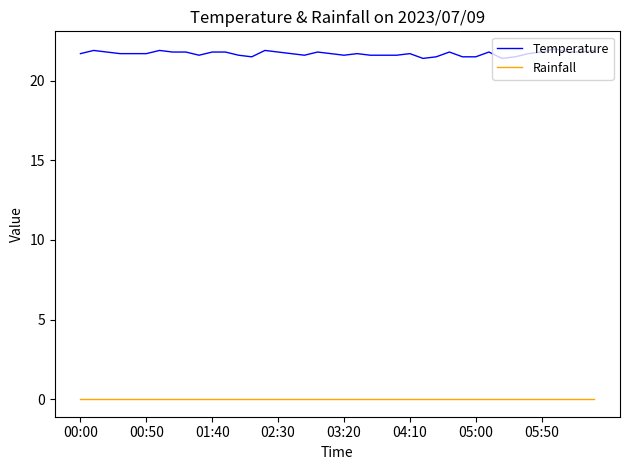

Which series has the largest total across all categories?

Temperature